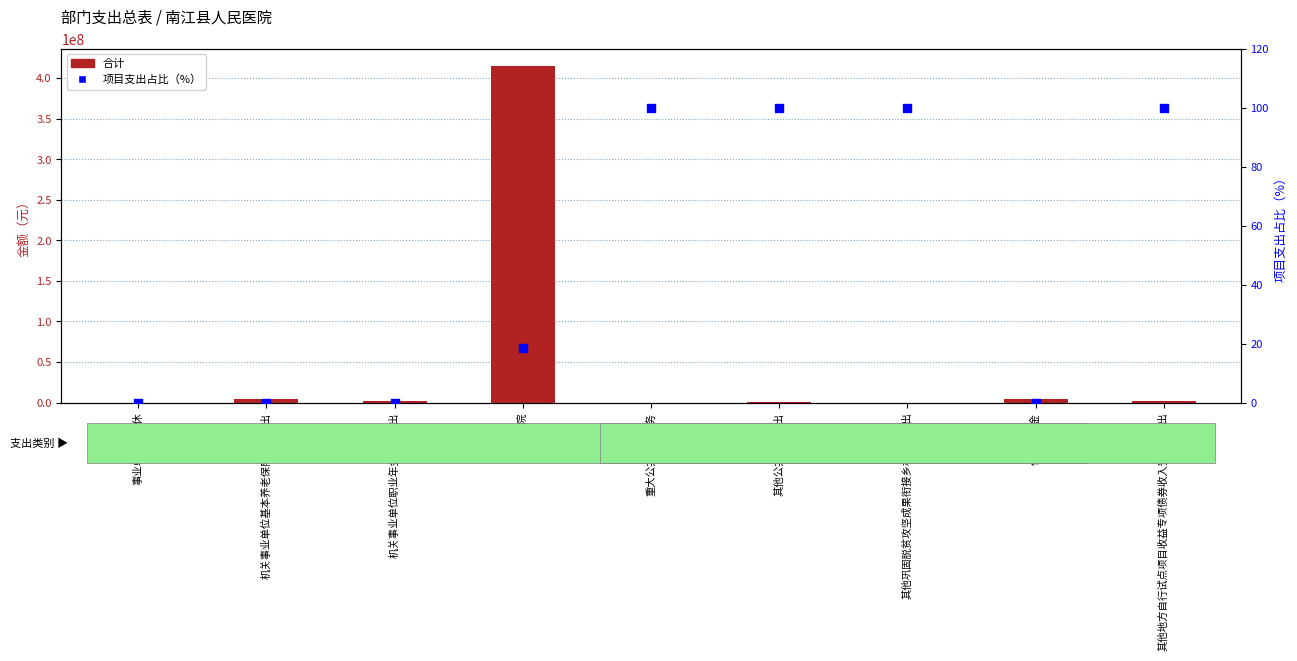

Which series has the widest spread of Y values?

合计